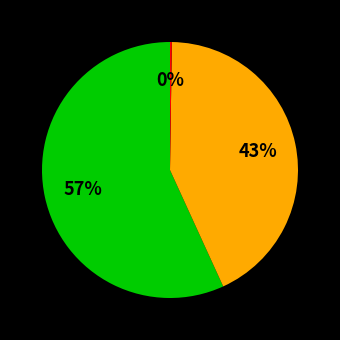

To the nearest percent, what is the difference between the largest and smallest slice percentages?

57%